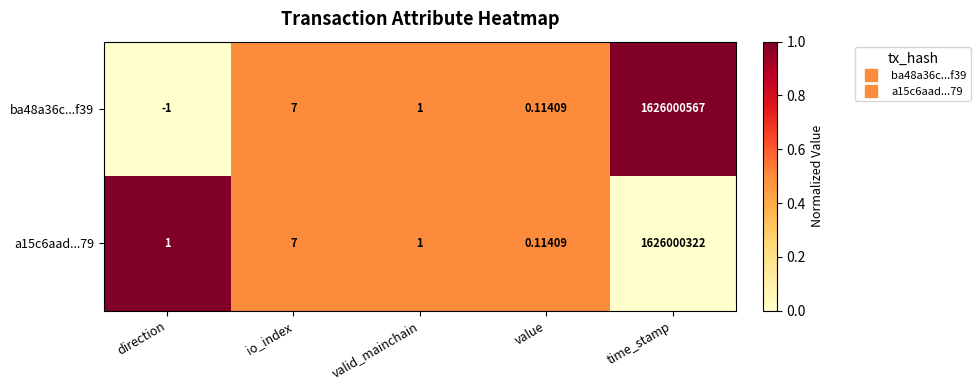

Count the number of data series in this chart.

2